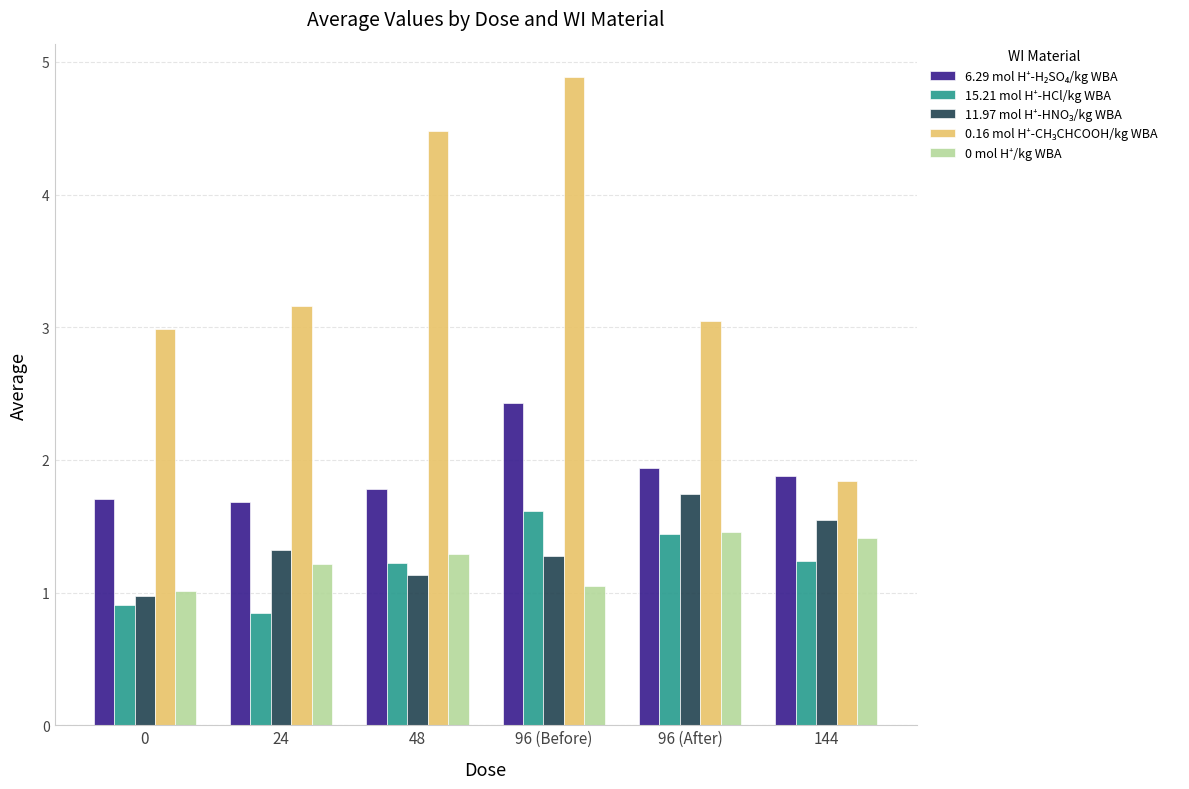

At how many categories does at least one series exceed 1?

6